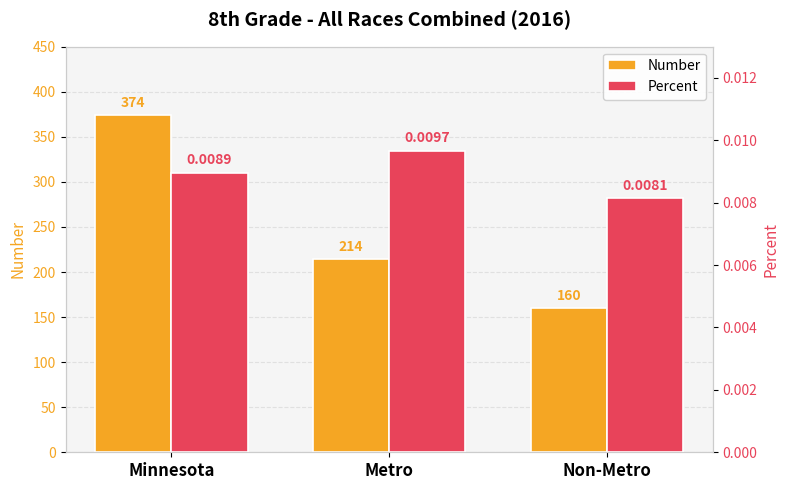

Rank the categories by Number value from lowest to highest.

Non-Metro, Metro, Minnesota